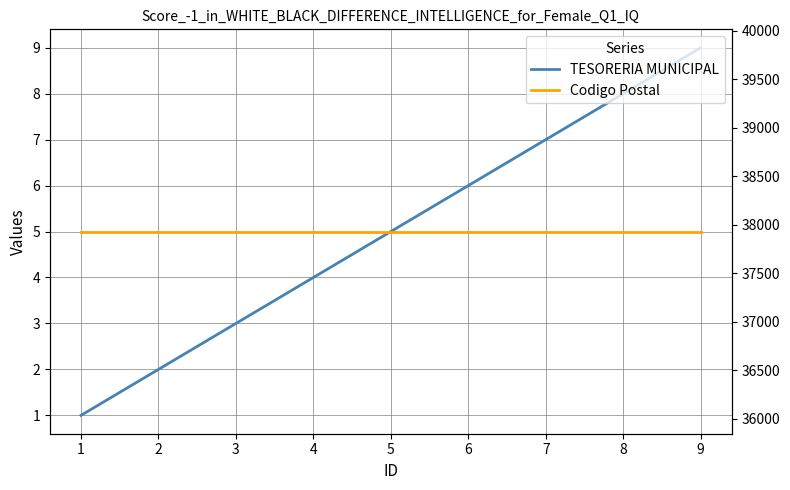

What is the average value of the Codigo Postal series?

37930